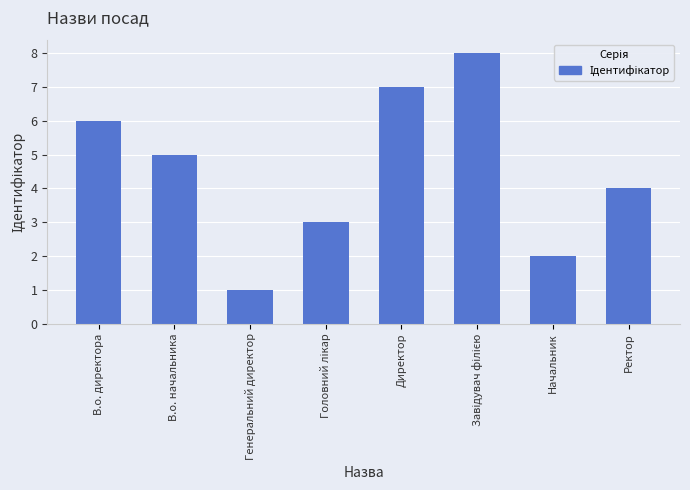

Which has a higher value, В.о. начальника or Ректор?

В.о. начальника